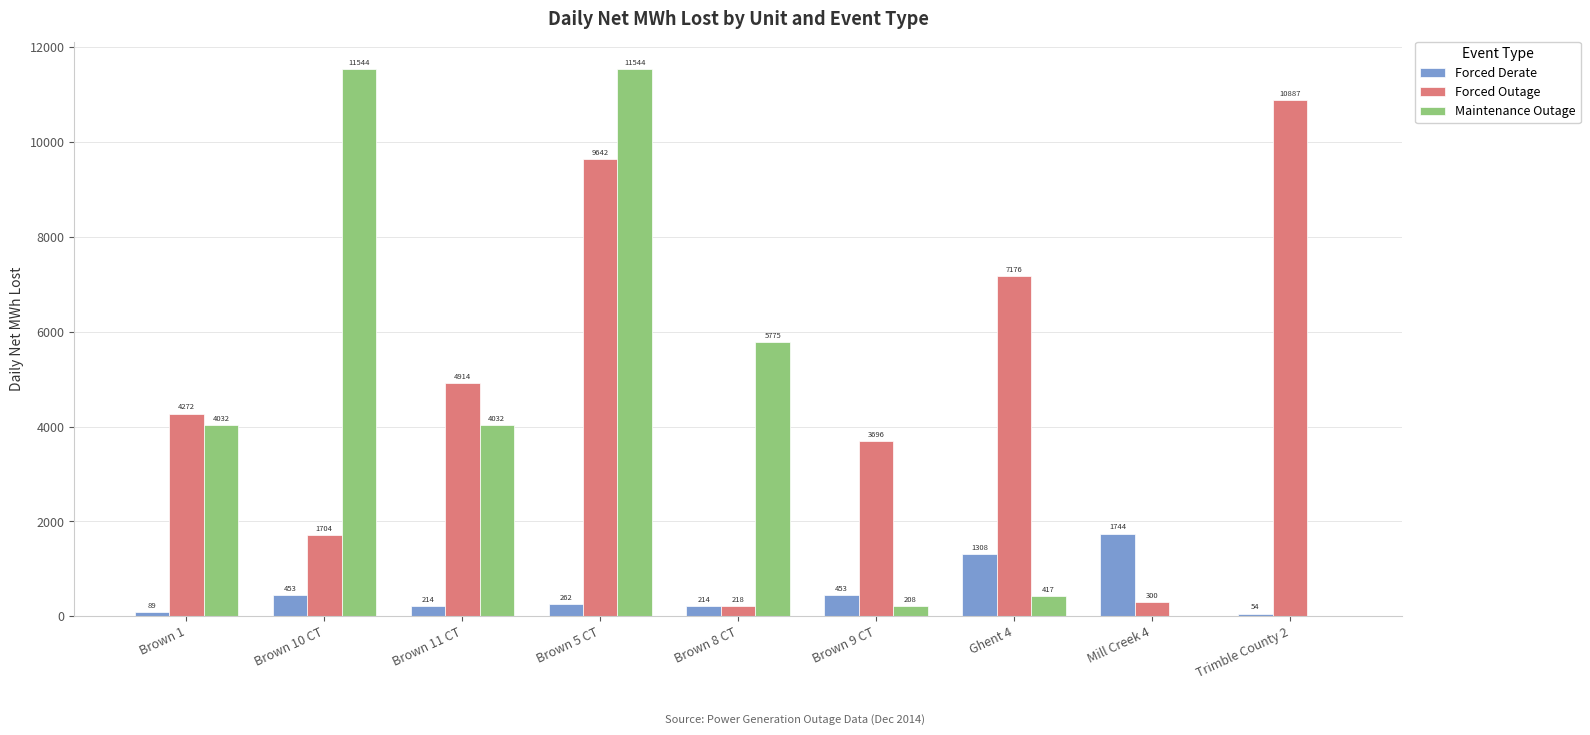

What is the maximum value for Forced Outage?

10887.0